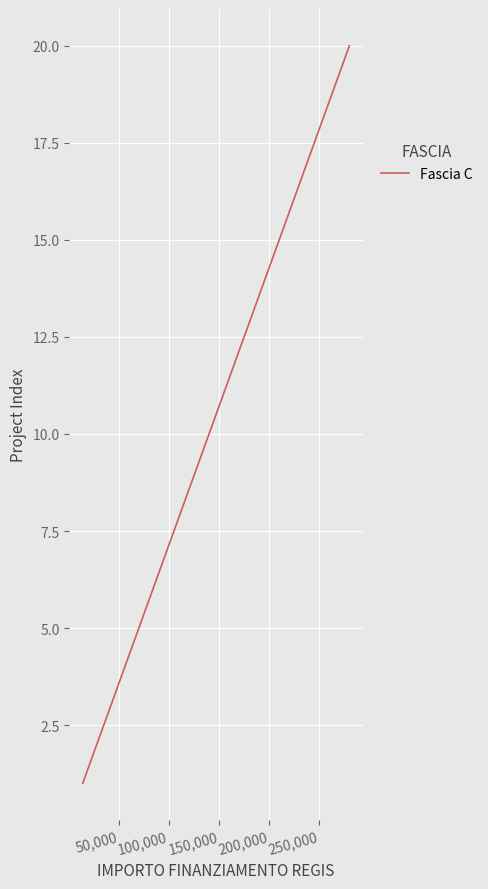

What is the greatest value displayed?

20